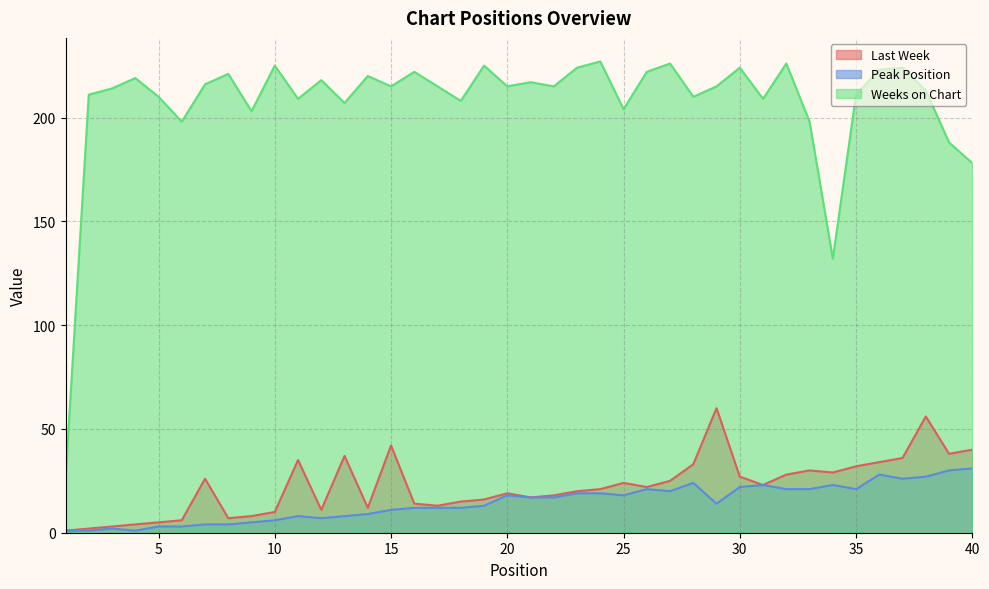

True or false: Peak Position and Weeks on Chart intersect in this chart.

False